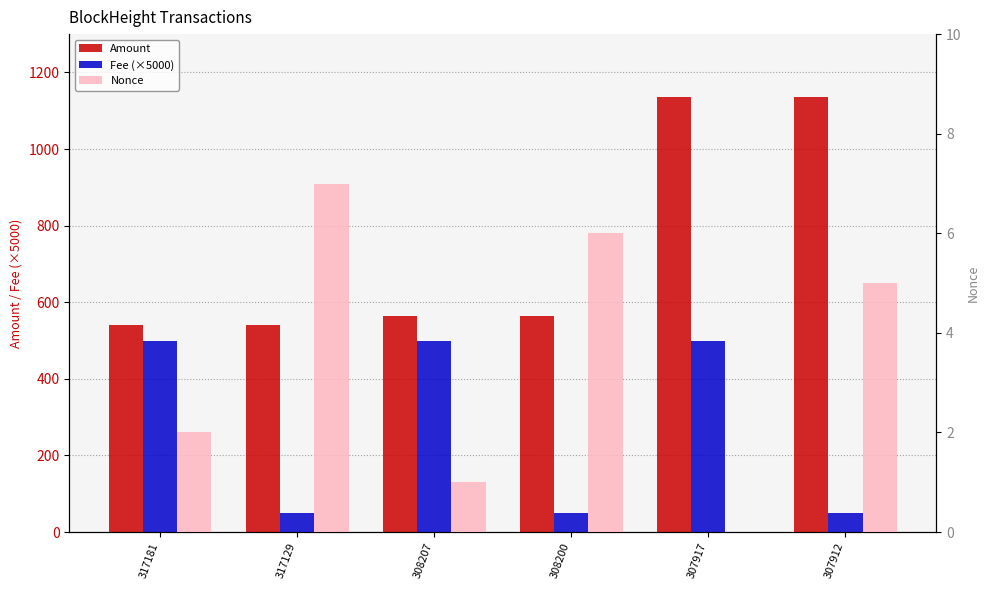

At which label is Fee (×5000) closest to 275?

317129